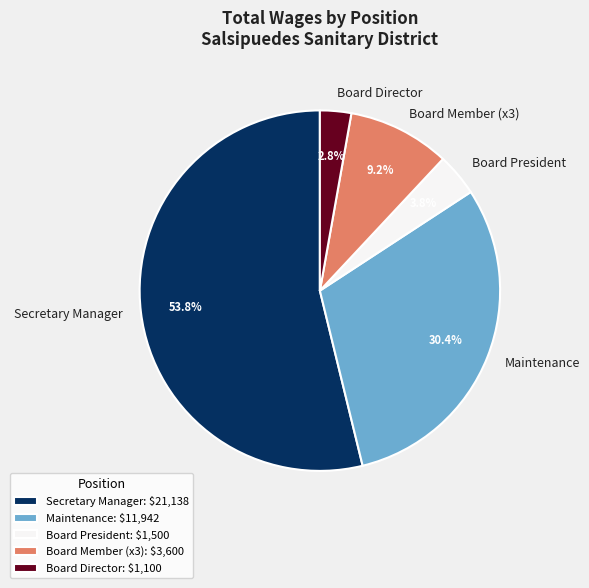

Count the number of slices in the pie.

5